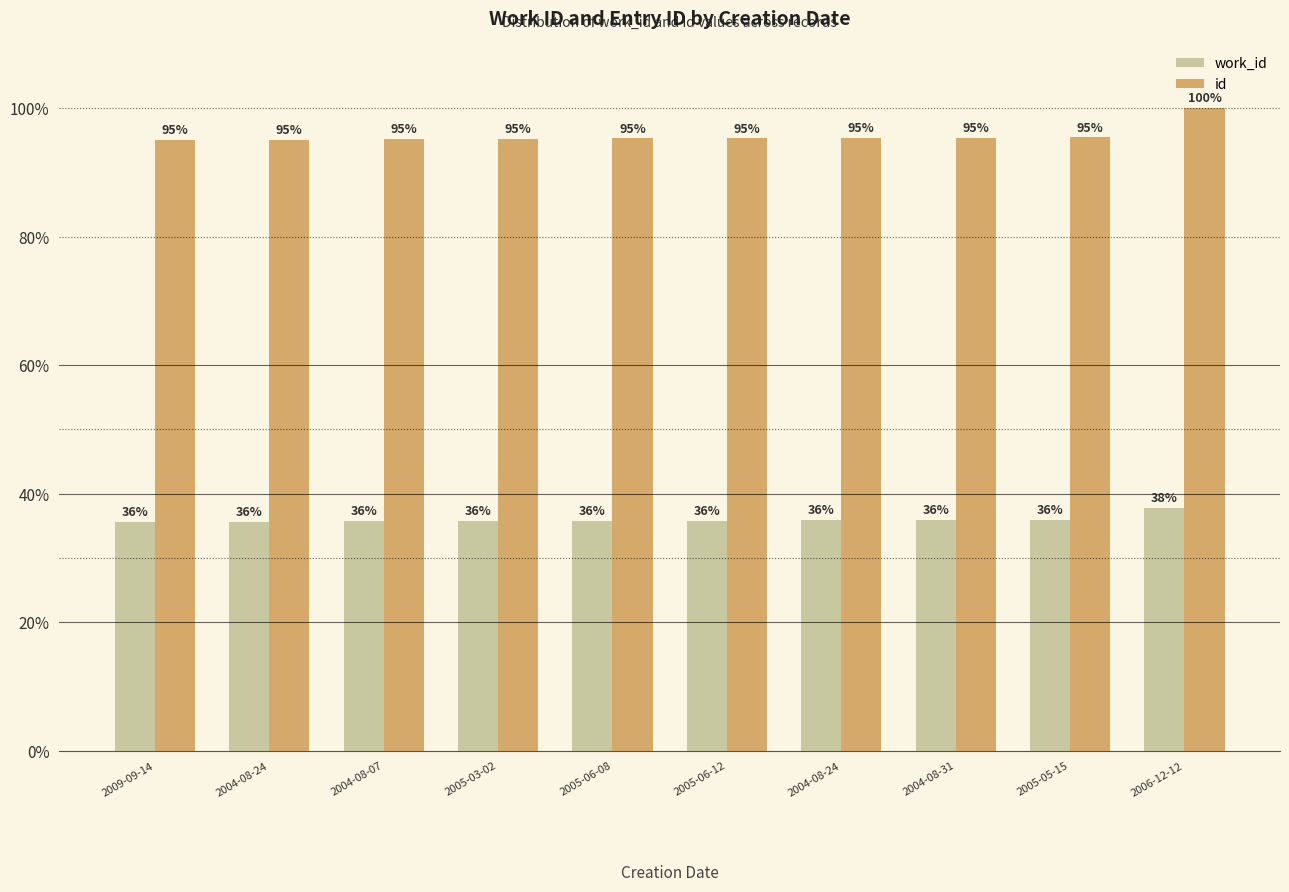

Does the chart contain any negative values?

No